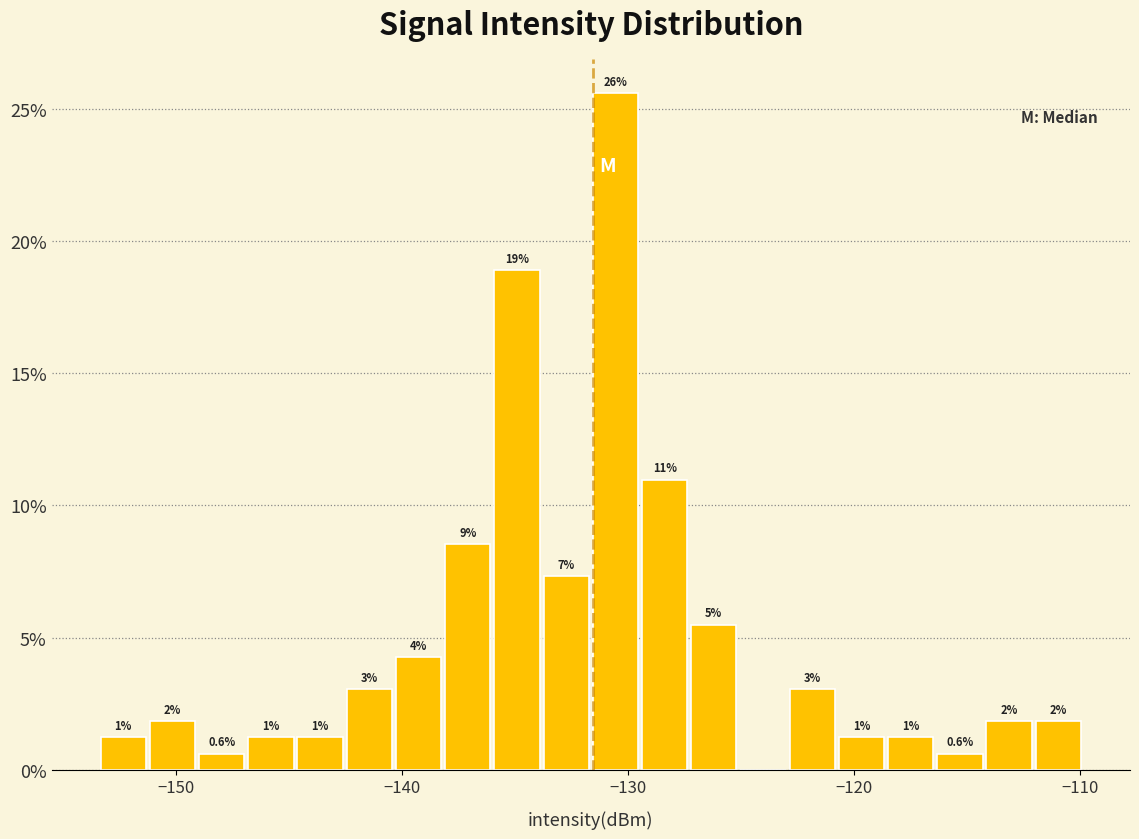

Around what value on the x-axis is the tallest bar? Give the approximate position of its centre, as read against the axis.

-131